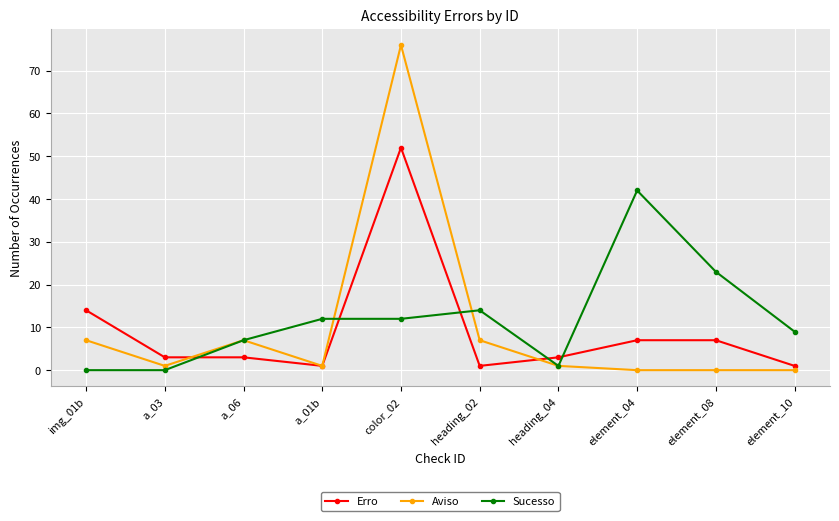

What is the label of the 7th point from the left?

heading_04